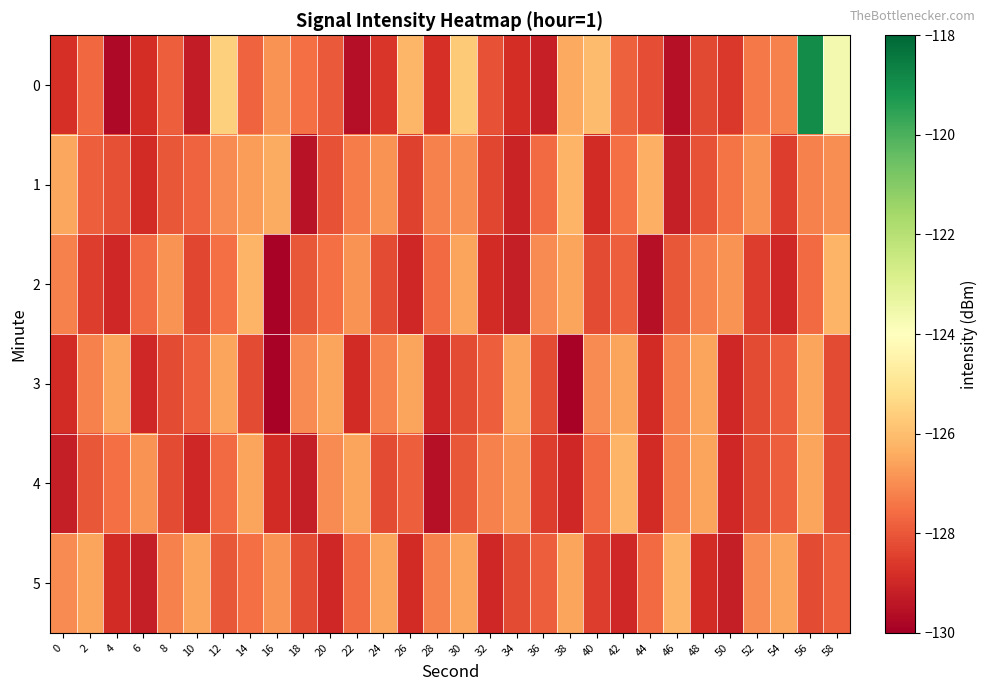

Reading right to left, what are all the values shown in this chart?

0: 58=-123.7	56=-118.9	54=-127.2	52=-127.4	50=-128.6	48=-128.3	46=-129.6	44=-128.2	42=-127.8	40=-126.1	38=-126.4	36=-129.2	34=-128.9	32=-128.1	30=-125.7	28=-128.8	26=-126.2	24=-128.7	22=-129.6	20=-128.0	18=-127.6	16=-126.9	14=-127.8	12=-125.6	10=-129.3	8=-127.9	6=-128.9	4=-129.8	2=-127.7	0=-128.8
1: 58=-127.0	56=-127.2	54=-128.5	52=-126.9	50=-127.4	48=-128.1	46=-129.2	44=-126.3	42=-127.5	40=-128.9	38=-126.2	36=-127.7	34=-129.1	32=-128.3	30=-127.0	28=-127.2	26=-128.4	24=-126.9	22=-127.3	20=-128.1	18=-129.5	16=-126.4	14=-126.7	12=-127.0	10=-127.8	8=-128.0	6=-128.9	4=-128.1	2=-127.9	0=-126.5
2: 58=-126.2	56=-127.7	54=-129.0	52=-128.5	50=-126.9	48=-127.2	46=-128.0	44=-129.5	42=-127.9	40=-128.2	38=-126.5	36=-127.0	34=-129.2	32=-128.9	30=-126.5	28=-127.7	26=-129.0	24=-128.2	22=-126.9	20=-127.5	18=-128.0	16=-129.9	14=-126.2	12=-127.5	10=-128.3	8=-126.9	6=-127.7	4=-129.0	2=-128.5	0=-127.2
3: 58=-128.2	56=-126.5	54=-127.9	52=-128.2	50=-129.0	48=-126.5	46=-127.2	44=-128.9	42=-126.5	40=-127.0	38=-129.9	36=-128.2	34=-126.5	32=-127.9	30=-128.2	28=-129.0	26=-126.5	24=-127.2	22=-128.9	20=-126.5	18=-127.0	16=-129.9	14=-128.2	12=-126.5	10=-127.9	8=-128.2	6=-129.0	4=-126.5	2=-127.2	0=-128.9
4: 58=-128.2	56=-126.5	54=-127.9	52=-128.2	50=-129.0	48=-126.5	46=-127.2	44=-128.9	42=-126.2	40=-127.7	38=-129.0	36=-128.5	34=-126.9	32=-127.2	30=-128.0	28=-129.5	26=-127.9	24=-128.2	22=-126.5	20=-127.0	18=-129.2	16=-128.9	14=-126.5	12=-127.7	10=-129.0	8=-128.2	6=-126.9	4=-127.5	2=-128.0	0=-129.2
5: 58=-127.9	56=-128.2	54=-126.5	52=-127.0	50=-129.2	48=-128.9	46=-126.2	44=-127.7	42=-129.0	40=-128.5	38=-126.5	36=-127.9	34=-128.2	32=-129.0	30=-126.5	28=-127.2	26=-128.9	24=-126.5	22=-127.7	20=-129.0	18=-128.2	16=-126.9	14=-127.5	12=-128.0	10=-126.5	8=-127.2	6=-129.2	4=-128.9	2=-126.5	0=-127.0